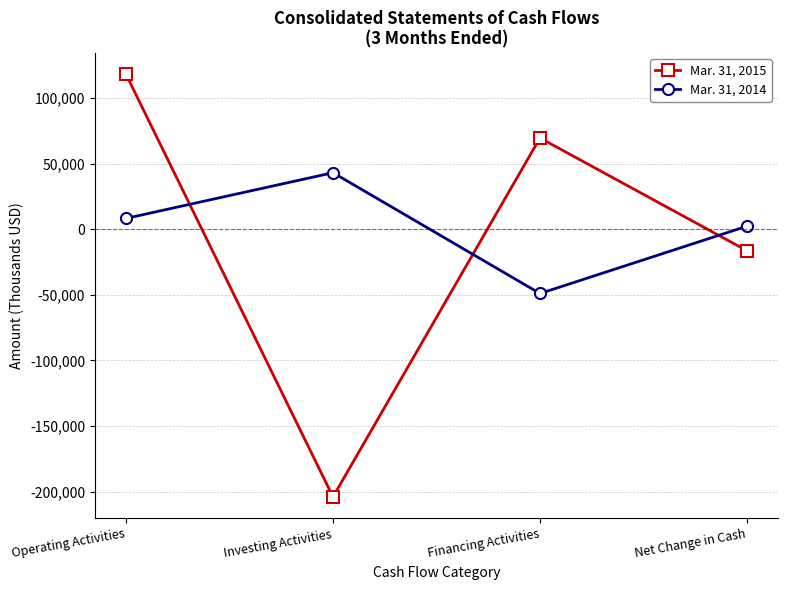

List the series in order of their overall mean, lowest first.

Mar. 31, 2015, Mar. 31, 2014